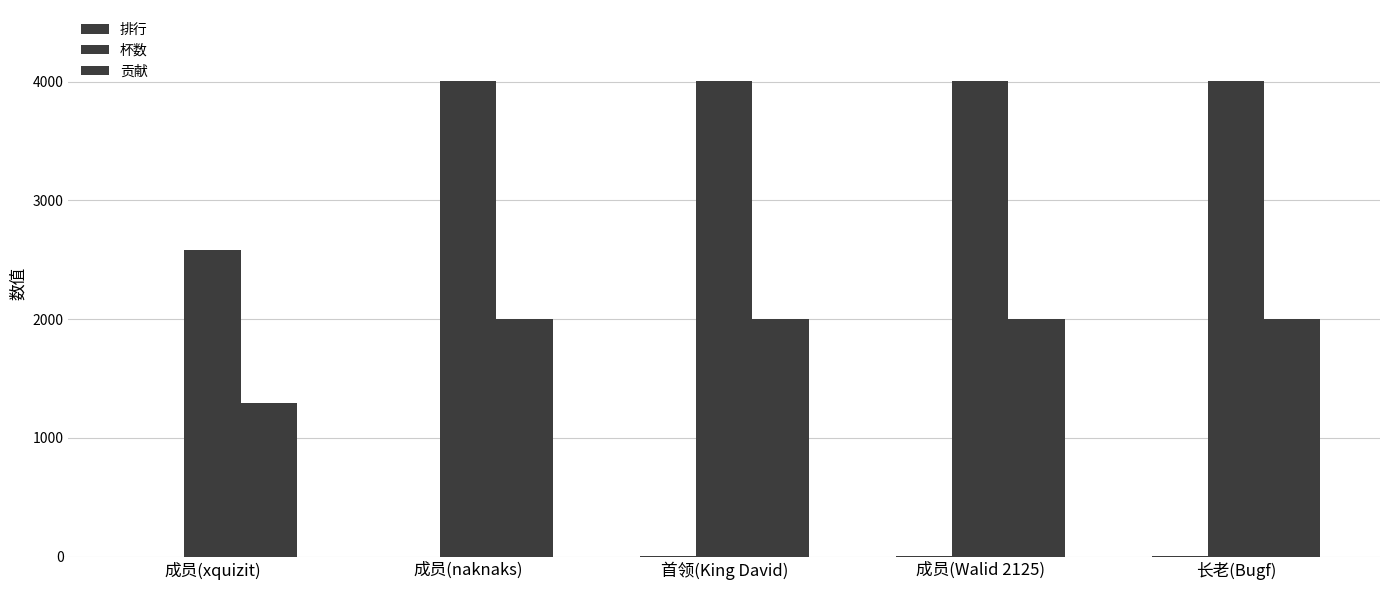

The 杯数 series shows 2583 at 成员(xquizit). True or false?

True